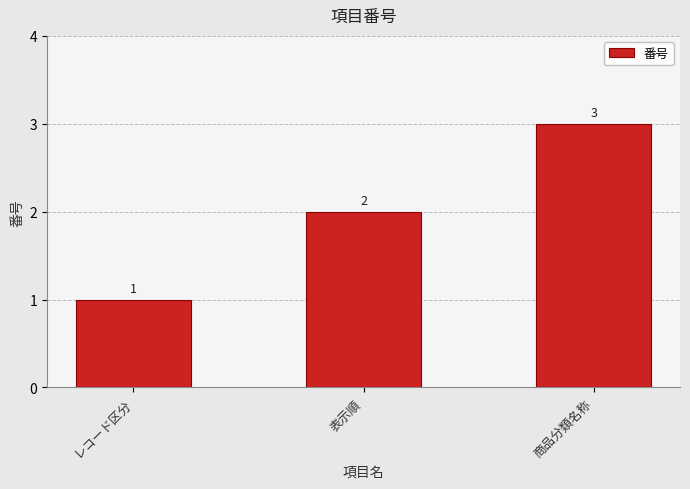

Approximately how many times larger is the value at レコード区分 compared to 表示順?

0.5